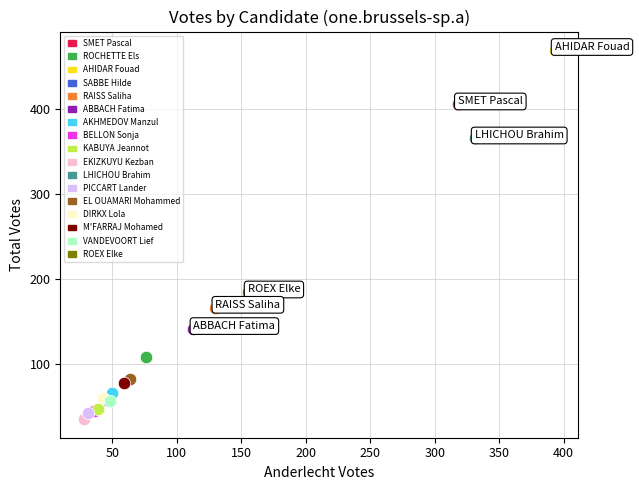

Which series contains the lowest Y value?

EKIZKUYU Kezban